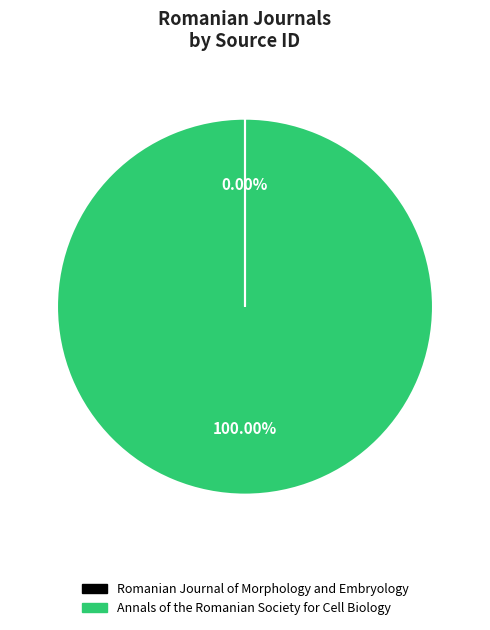

Is there a majority slice in this chart?

Yes